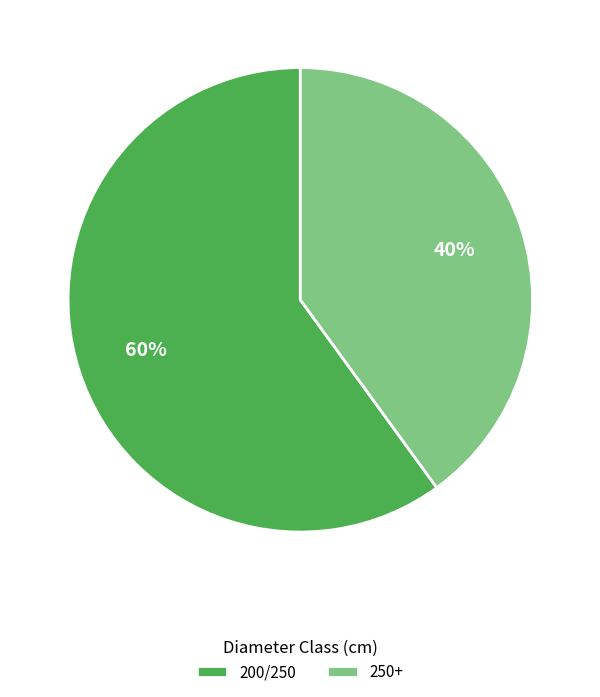

Is there any slice that represents more than half of the pie?

Yes